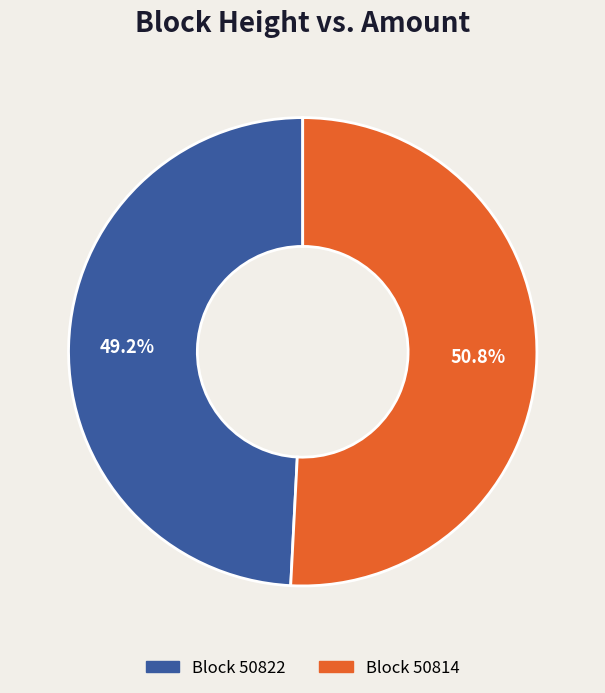

Is there a majority slice in this chart?

Yes